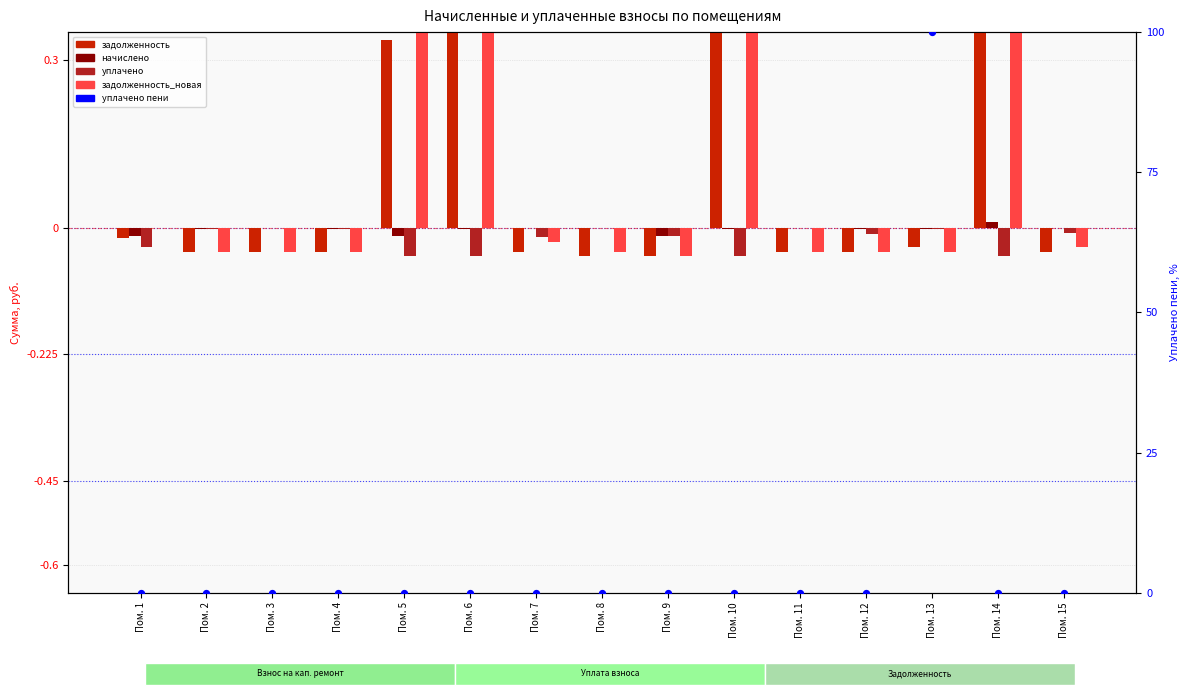

Which series has the largest Y range (max minus min)?

уплачено пени (col_8)